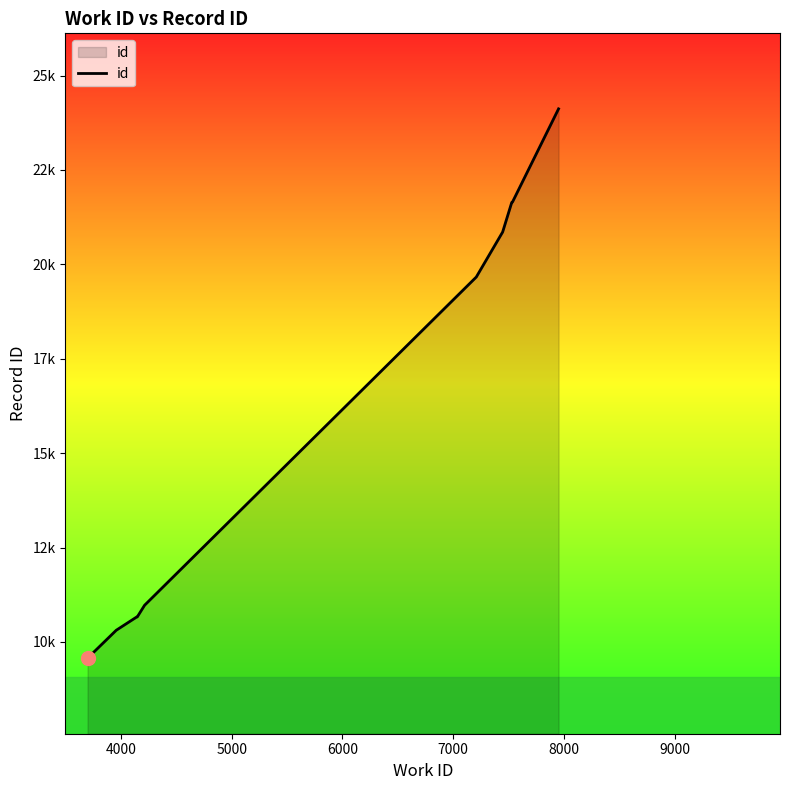

Does the chart display data point markers on the line(s)?

No